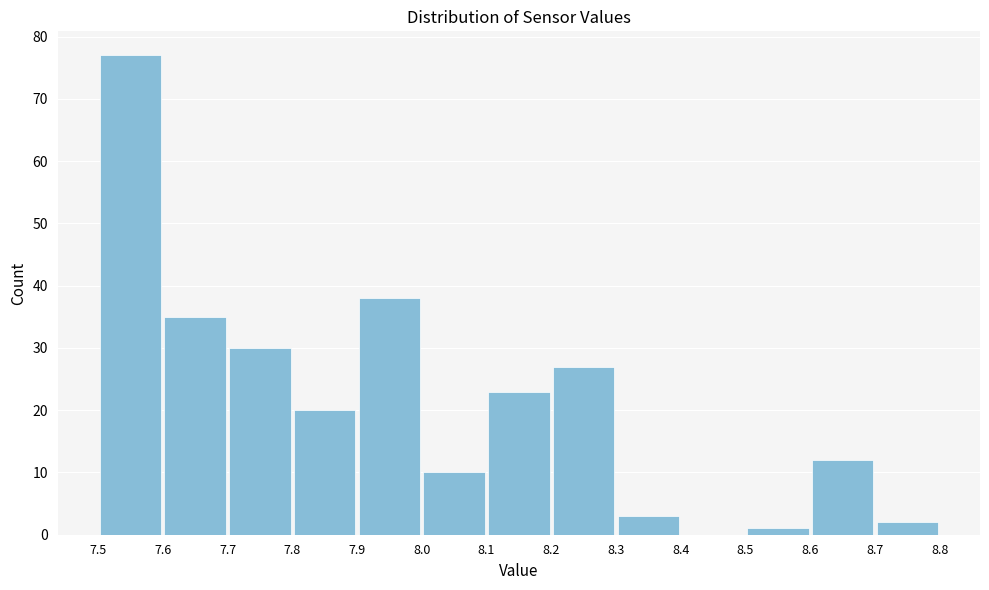

What is the height of the bar covering 8.6 to 8.7 on the x-axis? The values are not printed on the chart, so give them approximately, as read against the axis.

12